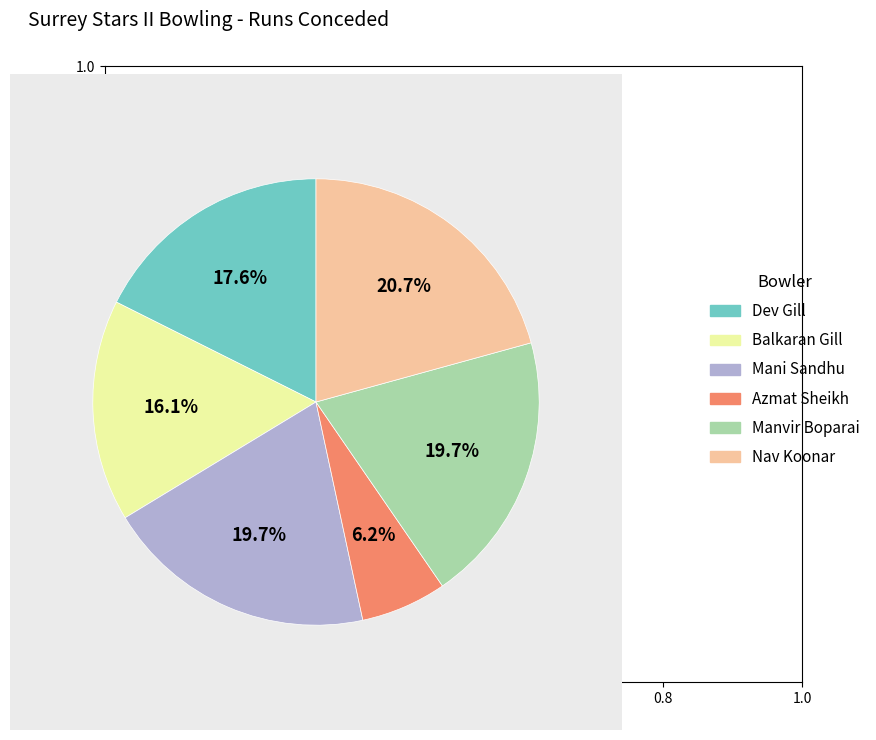

How many segments does this pie chart have?

6